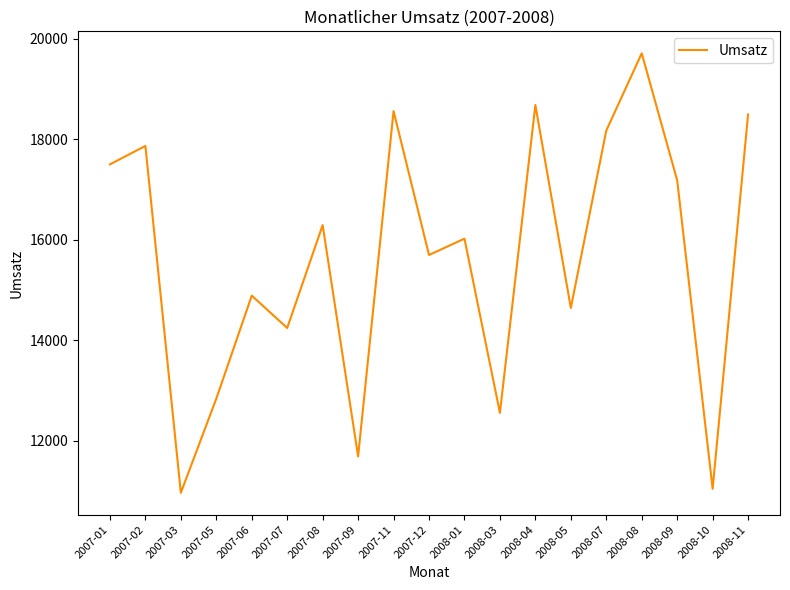

The value at 2008-04 is 18681. True or false?

True